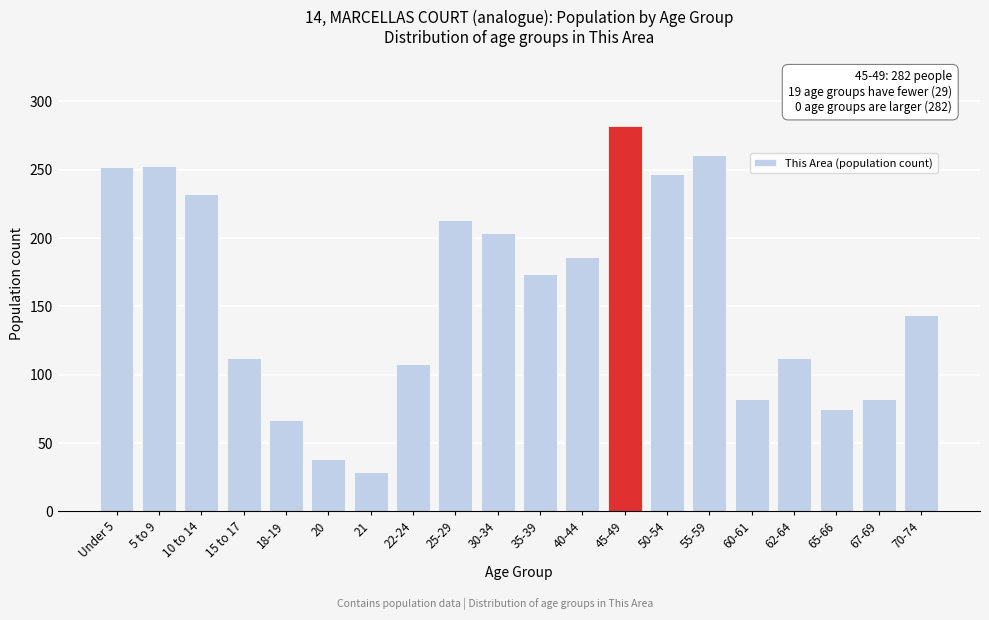

What is the smallest value displayed?

29